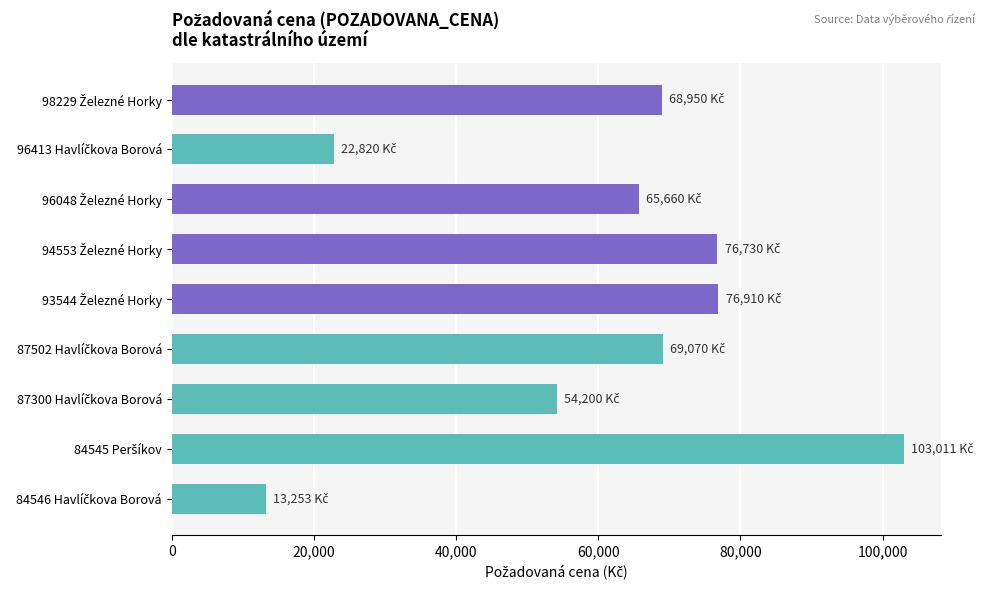

What is the greatest value displayed?

103011